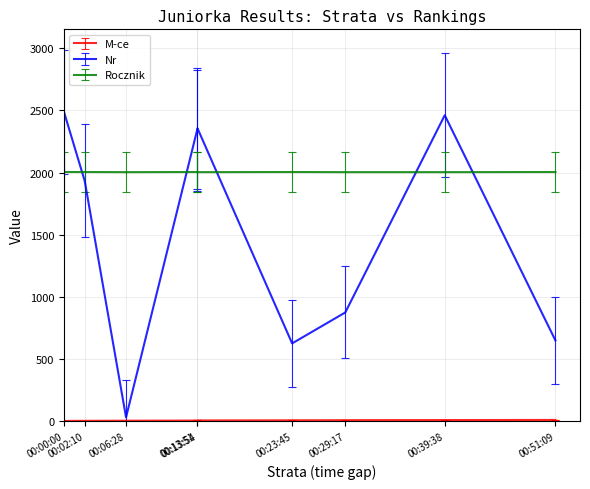

What position from the right is 00:00:00?

9